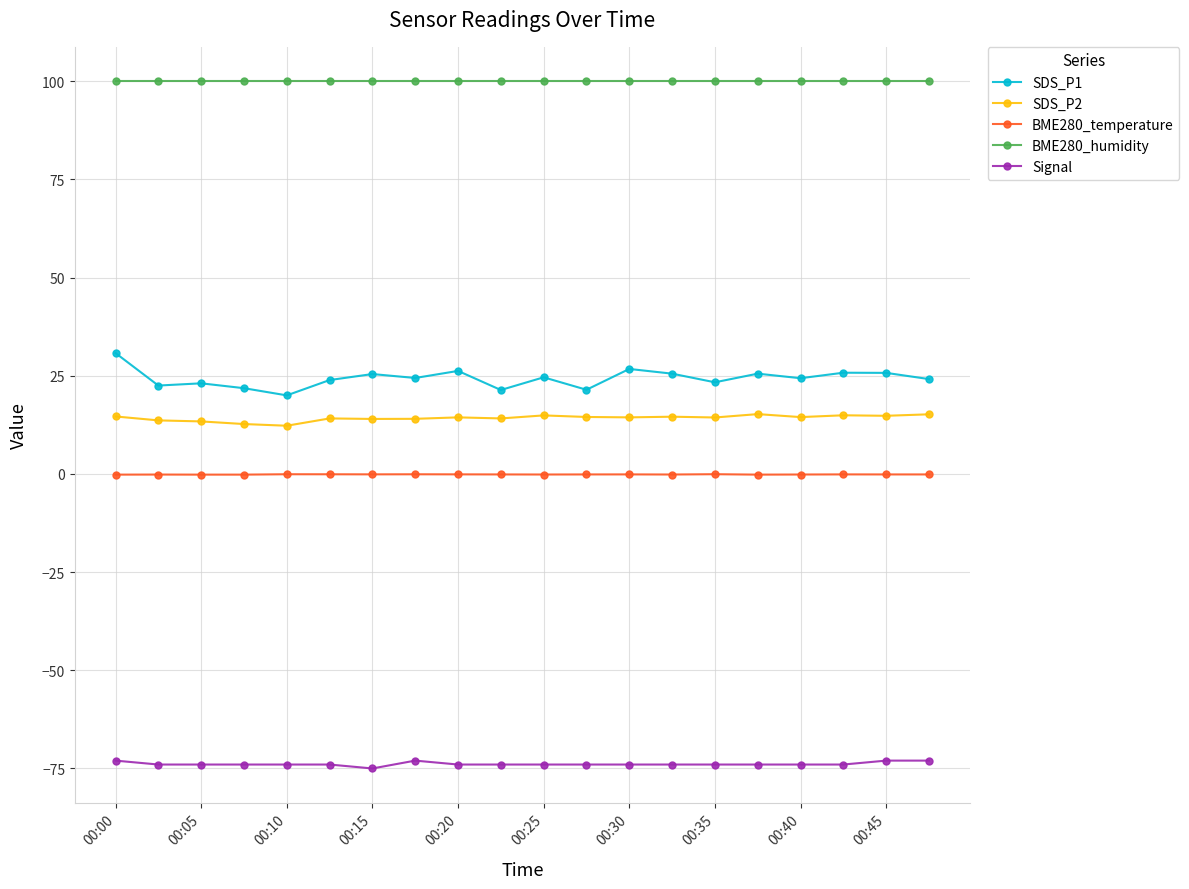

At how many categories does at least one series exceed 74?

20